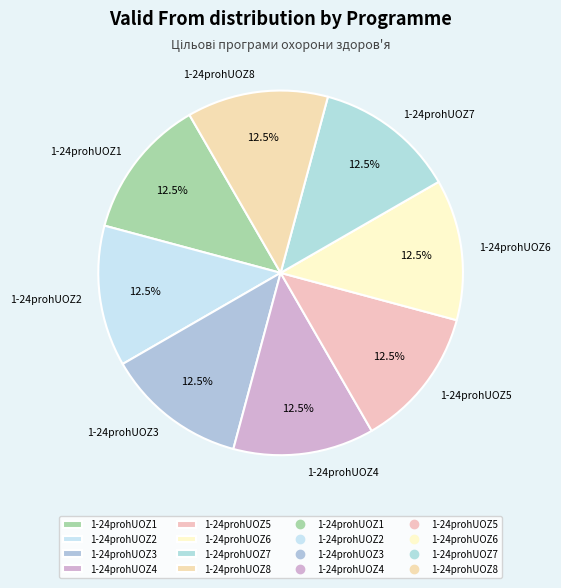

Is the sum of 1-24prohUOZ5 and 1-24prohUOZ4 greater than half?

No